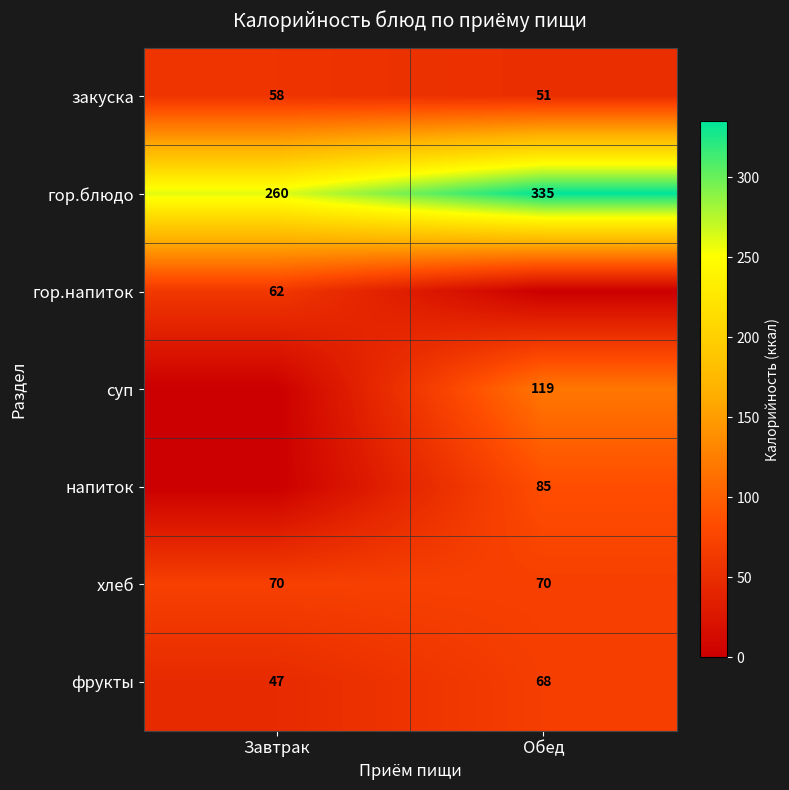

Is it true that гор.напиток equals 18.7 at Завтрак?

False